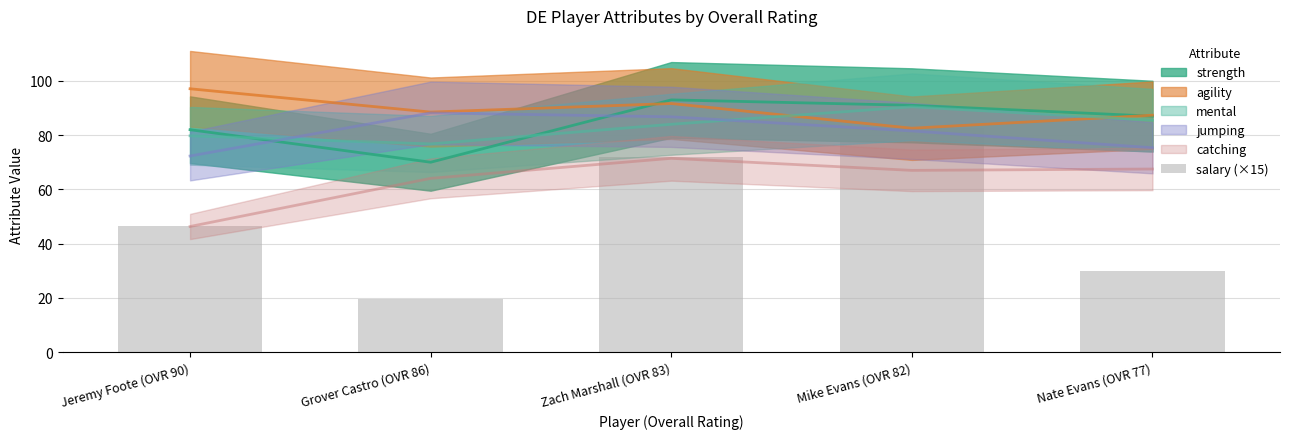

List the labels in order of value, largest first.

Mike Evans (OVR 82), Zach Marshall (OVR 83), Jeremy Foote (OVR 90), Nate Evans (OVR 77), Grover Castro (OVR 86)